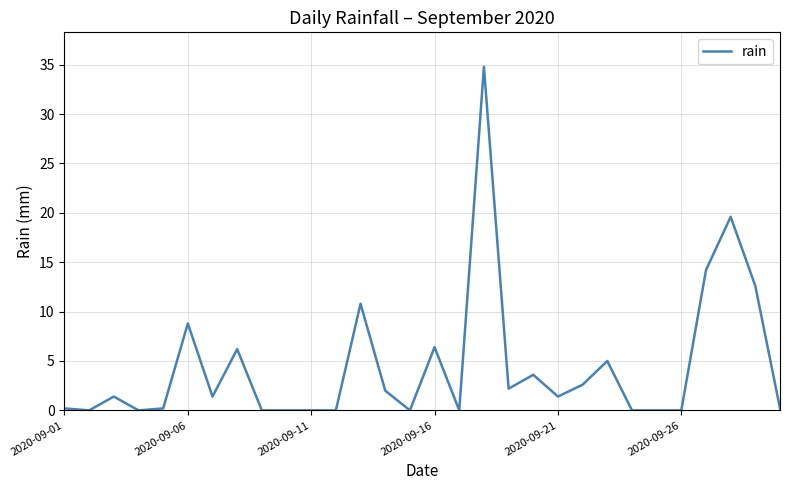

What is the difference between the maximum and minimum values?

34.8